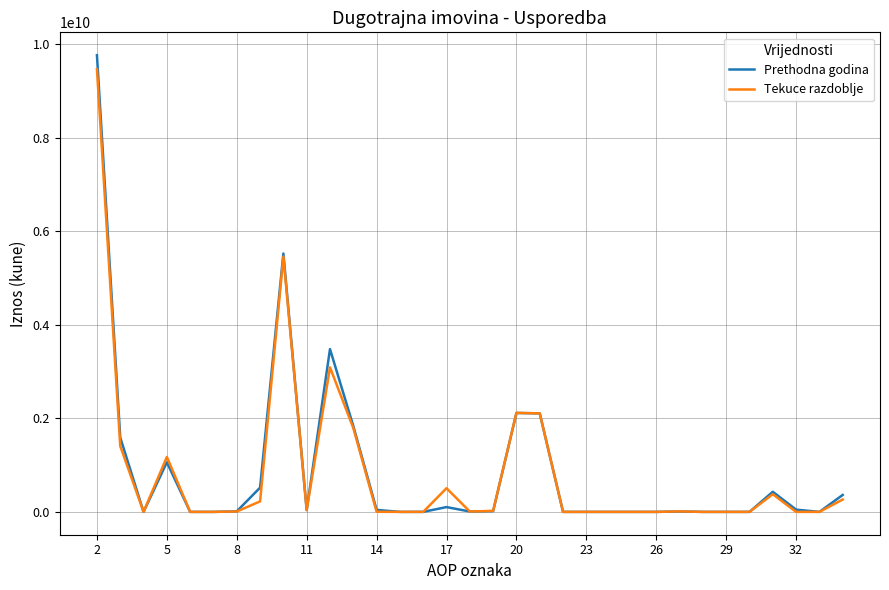

What are all the series names shown in the legend?

Prethodna godina, Tekuce razdoblje